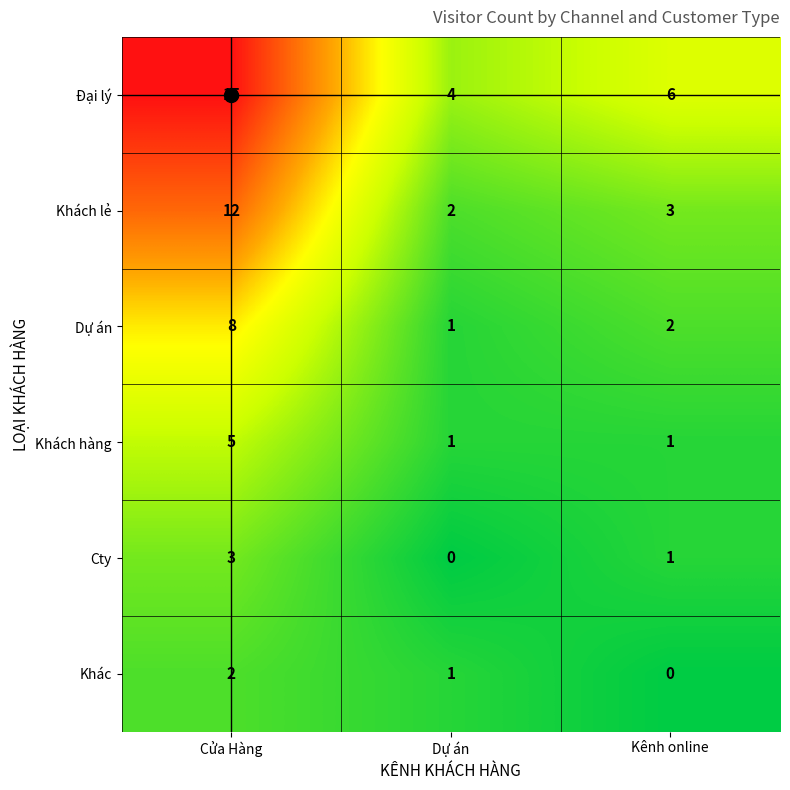

List the series in order of their peak value, lowest first.

Khác, Cty, Khách hàng, Dự án, Khách lẻ, Đại lý